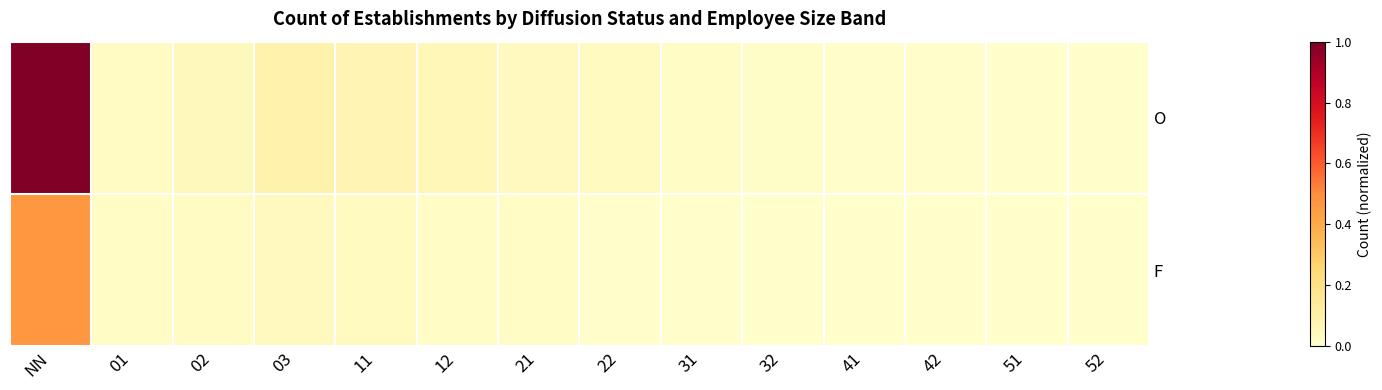

Reading left to right, list all the values displayed in this chart.

O: NN=1.0	01=0.0	02=0.0	03=0.1	11=0.1	12=0.1	21=0.0	22=0.0	31=0.0	32=0.0	41=0.0	42=0.0	51=0.0	52=0.0
F: NN=0.5	01=0.0	02=0.0	03=0.0	11=0.0	12=0.0	21=0.0	22=0.0	31=0.0	32=0.0	41=0.0	42=0.0	51=0.0	52=0.0